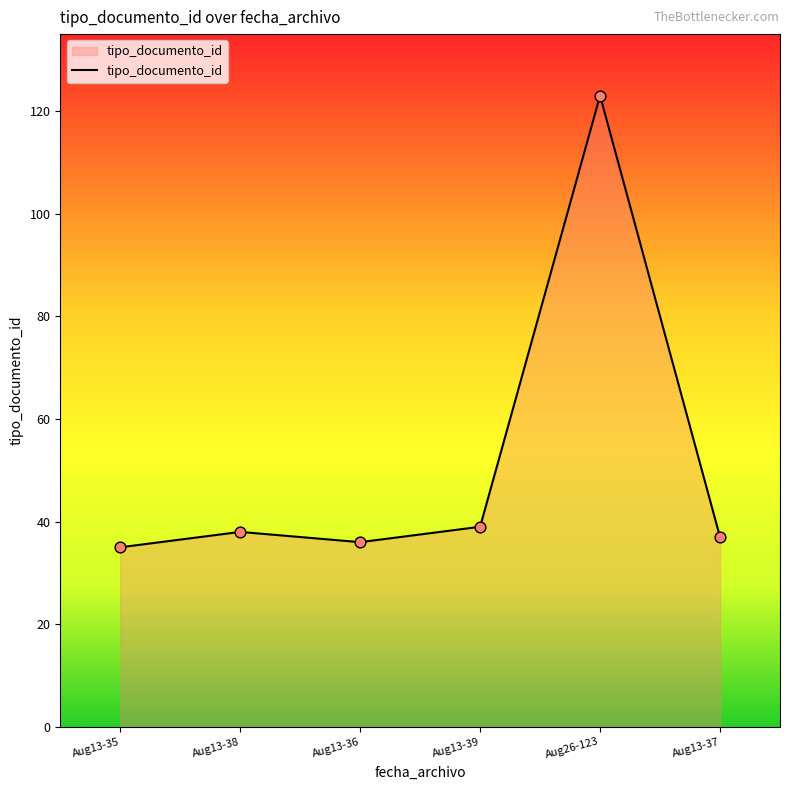

Approximately how many times larger is the value at Aug13-39 compared to Aug13-35?

1.1